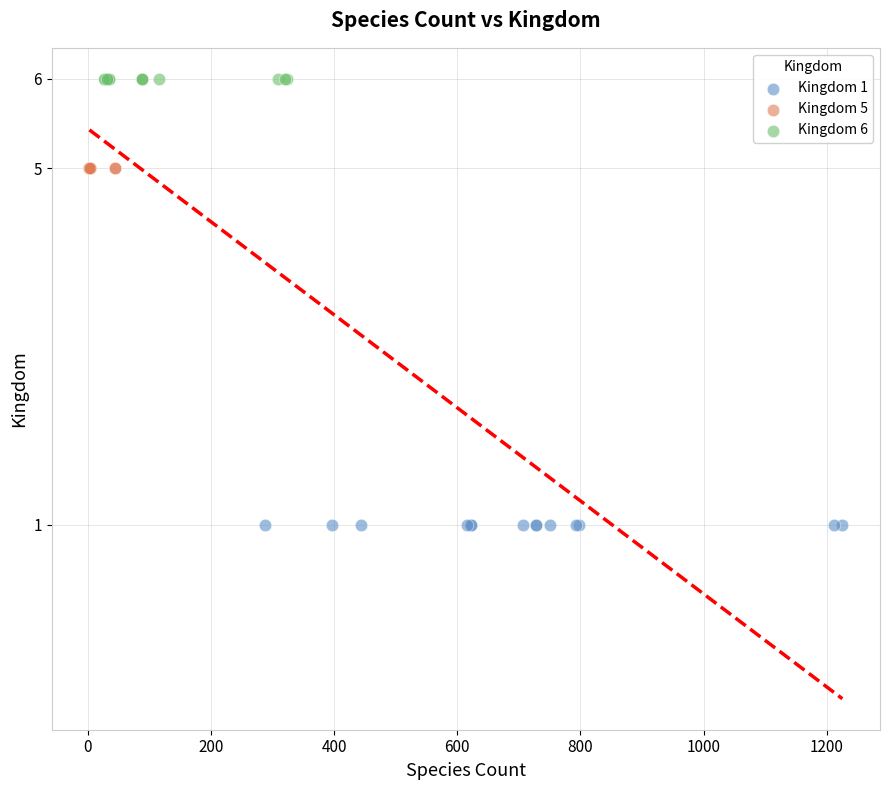

What are all the series names shown in the legend?

Kingdom 1, Kingdom 5, Kingdom 6